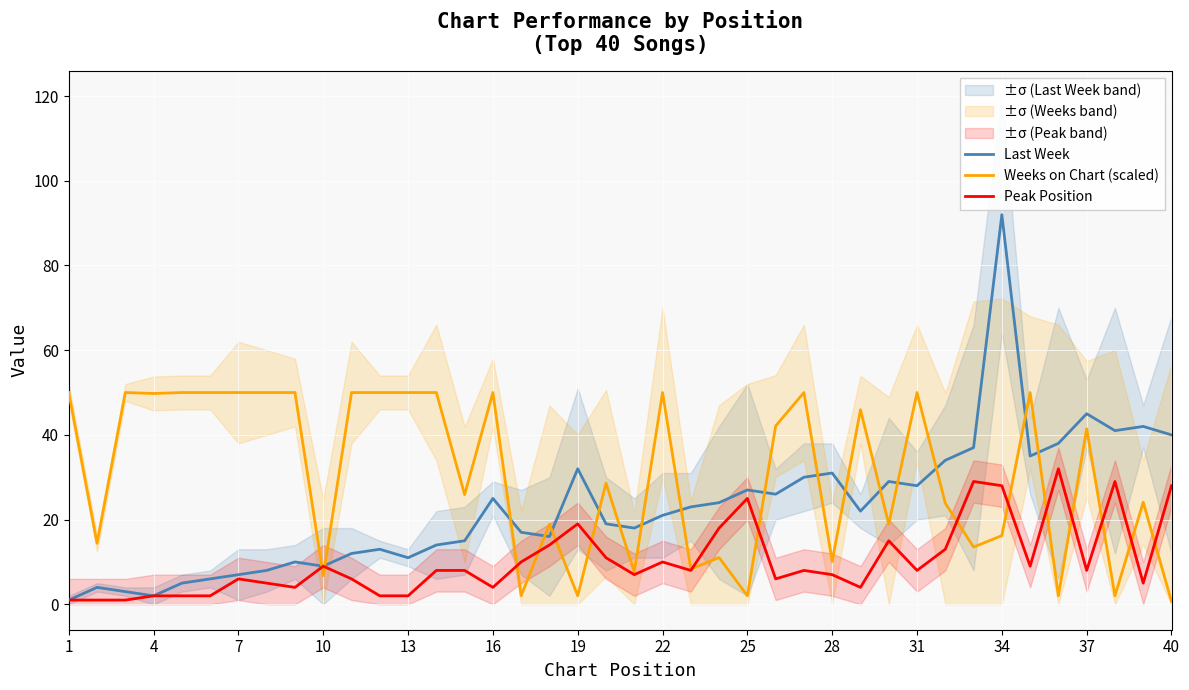

What is the value of the Last Week point at the 6th from the left?

6.0